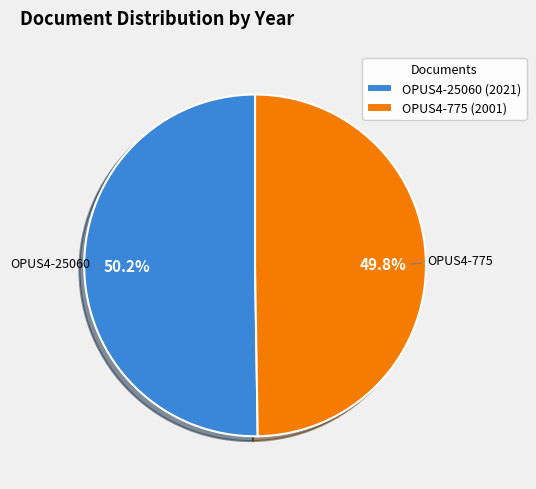

Is it true that OPUS4-775 is 50% of the pie?

True